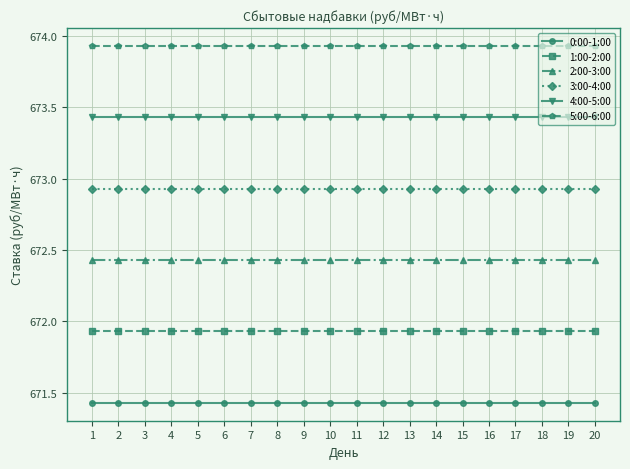

True or false: 4:00-5:00 and 0:00-1:00 cross at least once.

False